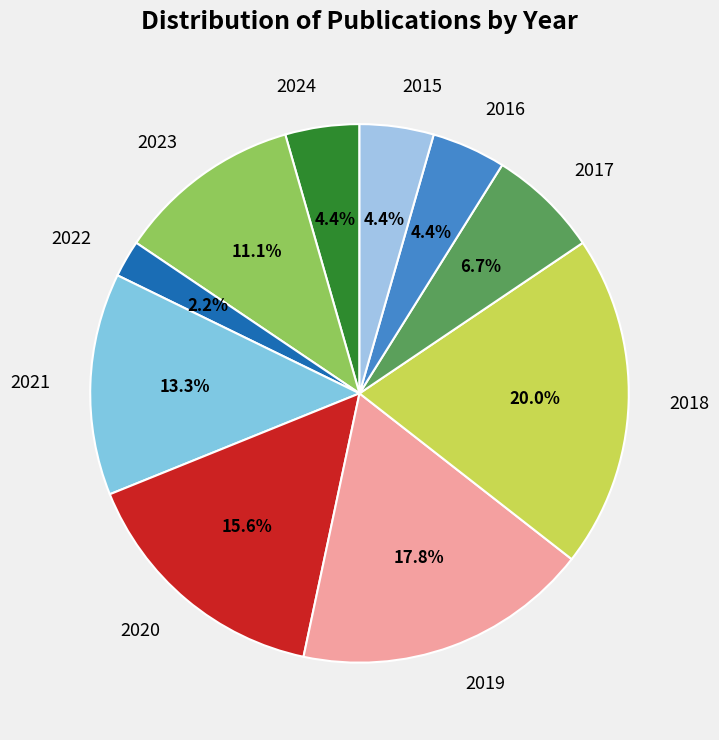

Is there any slice that represents more than half of the pie?

No